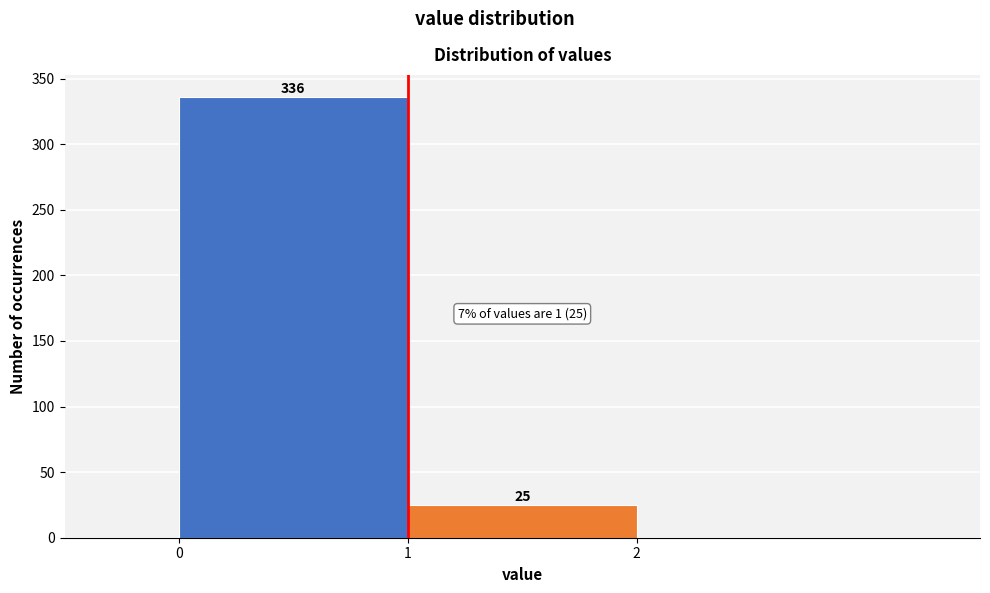

Over which range of the x-axis is the bar tallest?

0 to 1